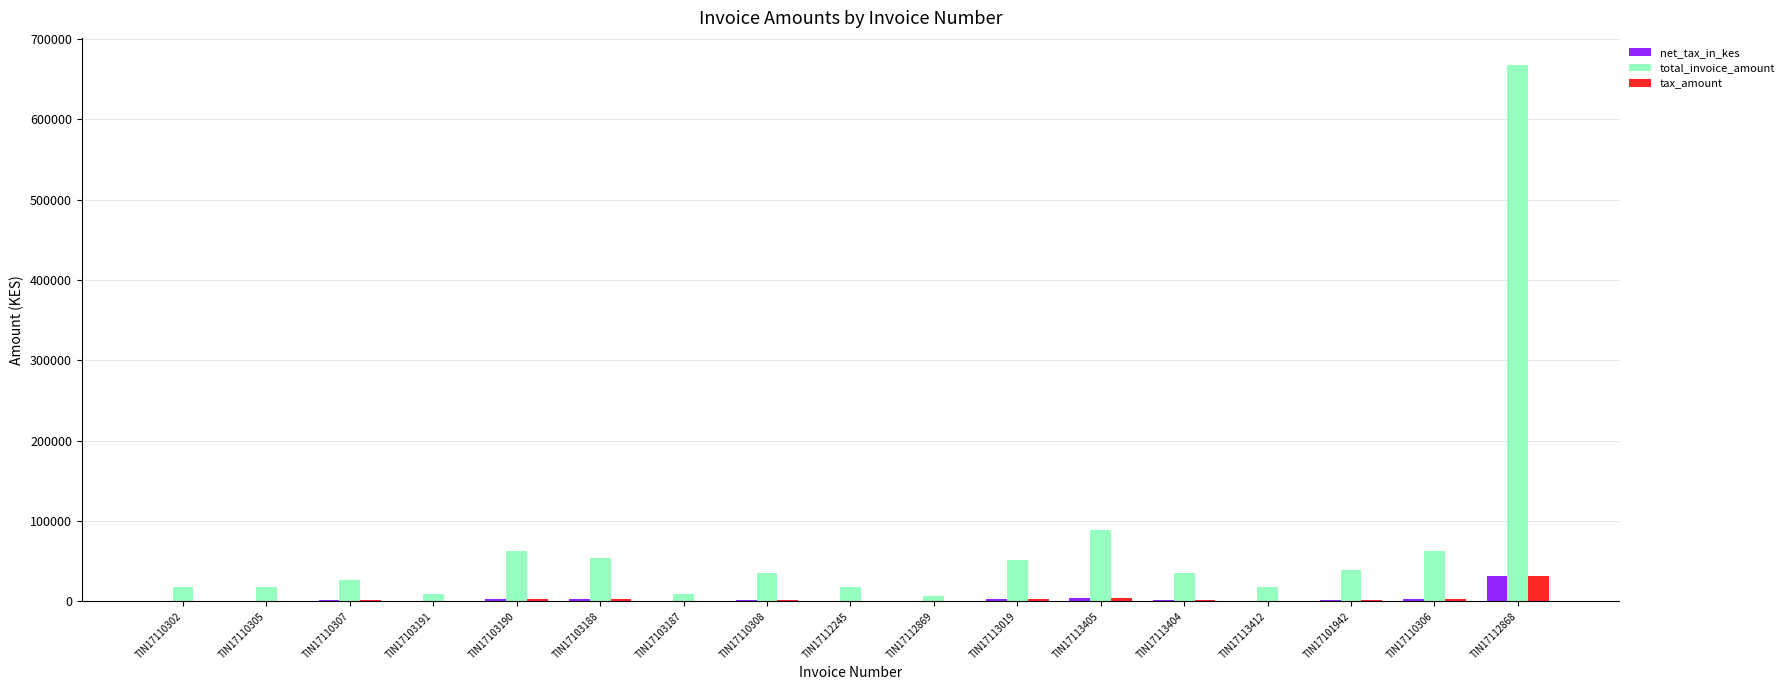

The total_invoice_amount series shows 1113624.9 at TIN17112868. True or false?

False